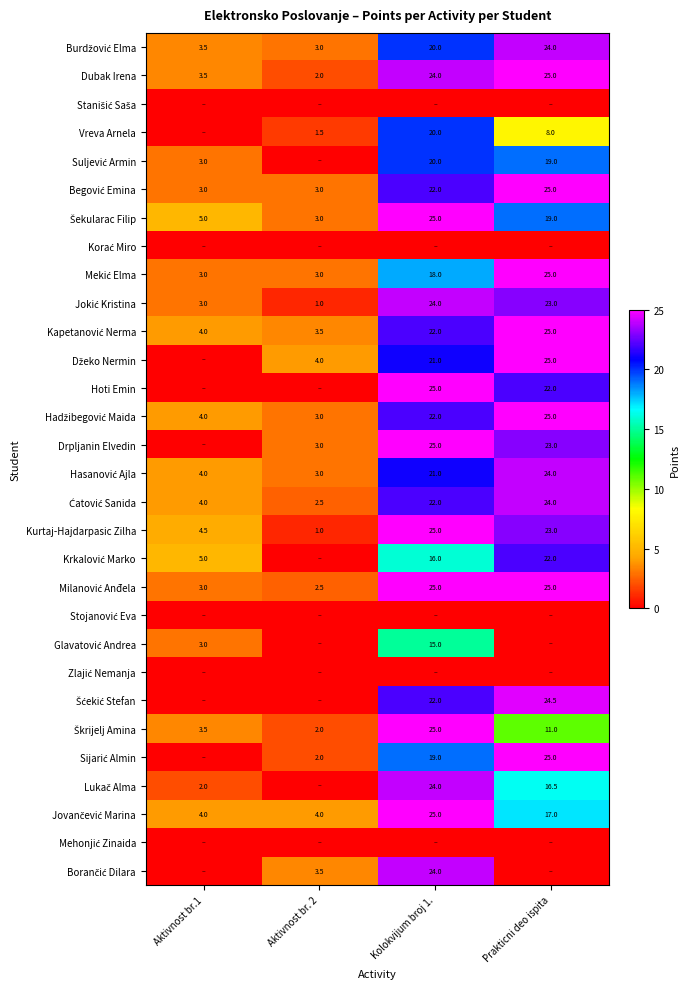

True or false: Drpljanin Elvedin has a value of 2.0 at Aktivnost br. 2.

False